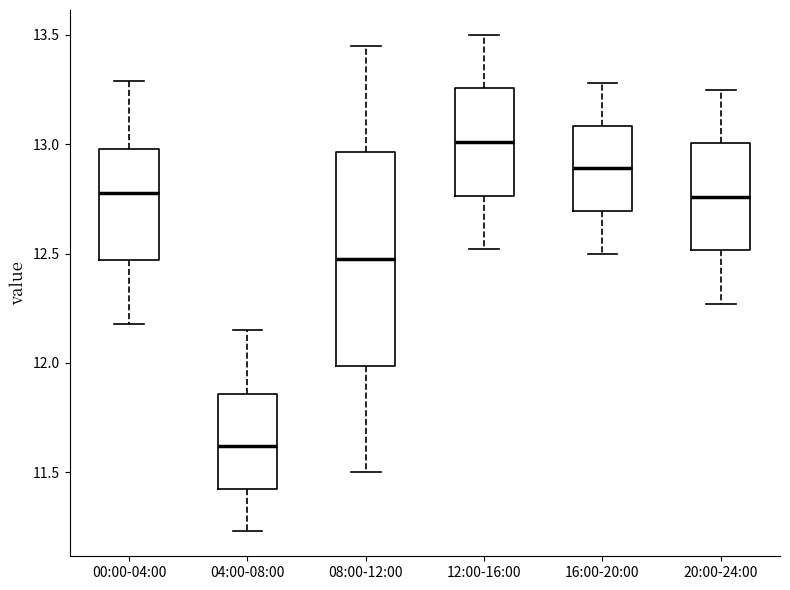

Which box's median line is the lowest?

04:00-08:00